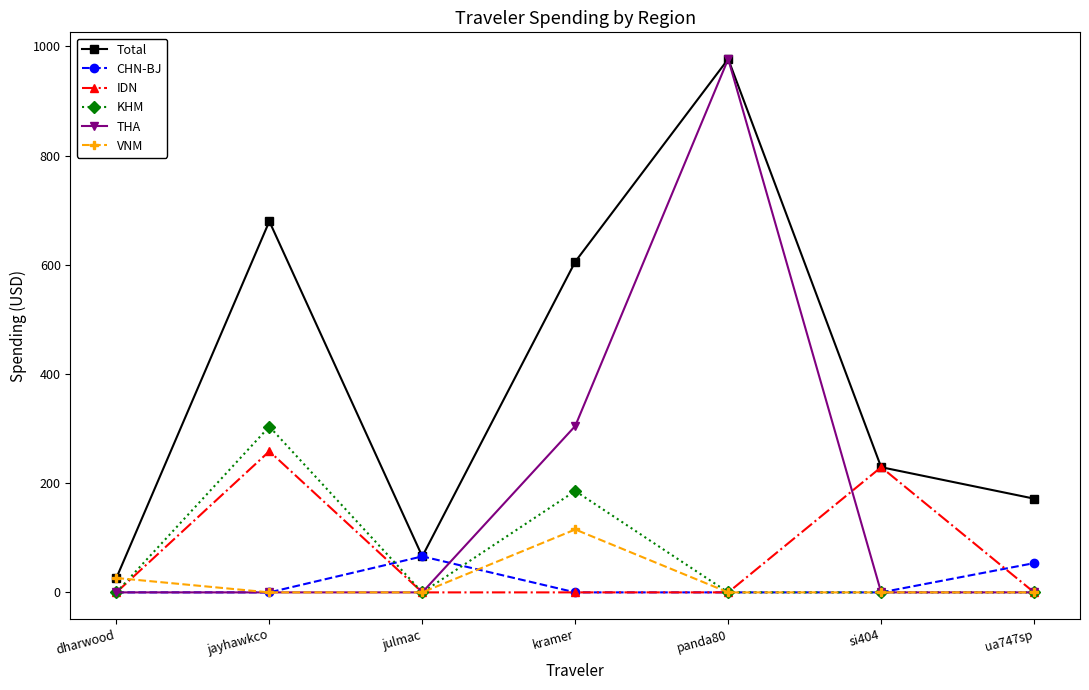

Is the value of VNM at kramer greater than the value of KHM at julmac?

Yes